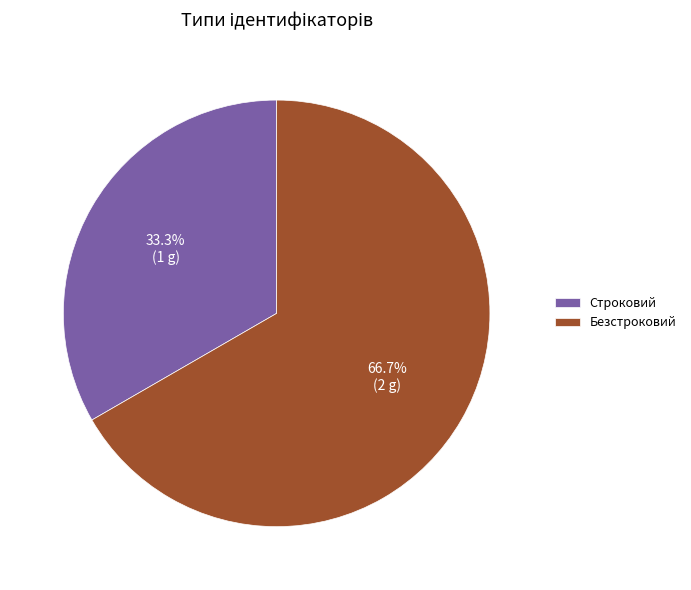

Which category accounts for the majority?

Безстроковий